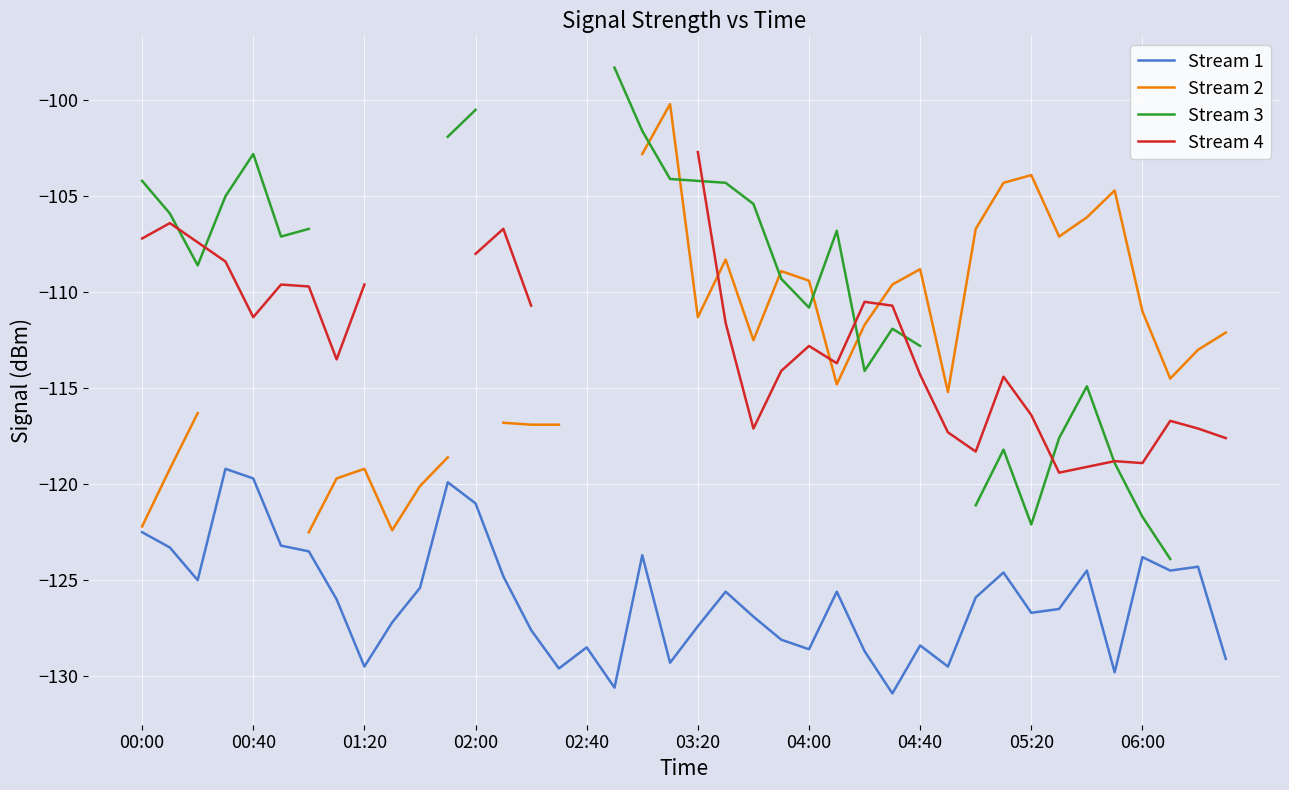

True or false: Stream 1 and Stream 2 cross at least once.

False